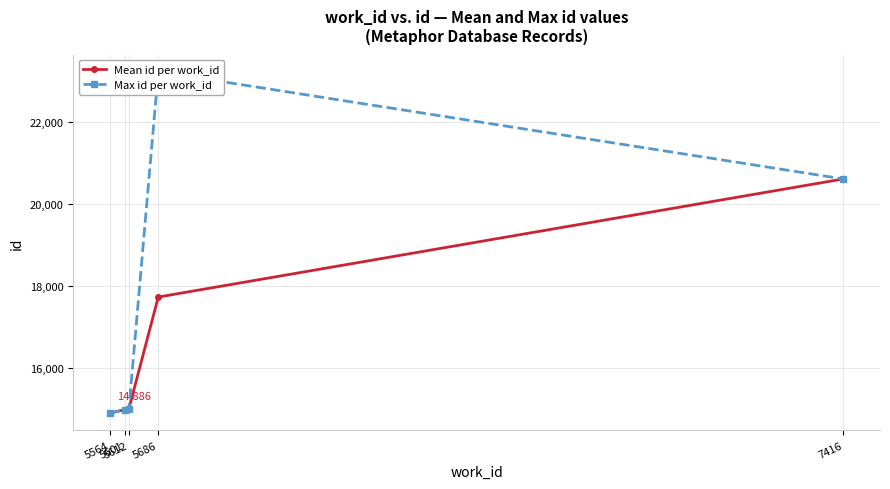

True or false: Max id per work_id and Mean id per work_id cross at least once.

False